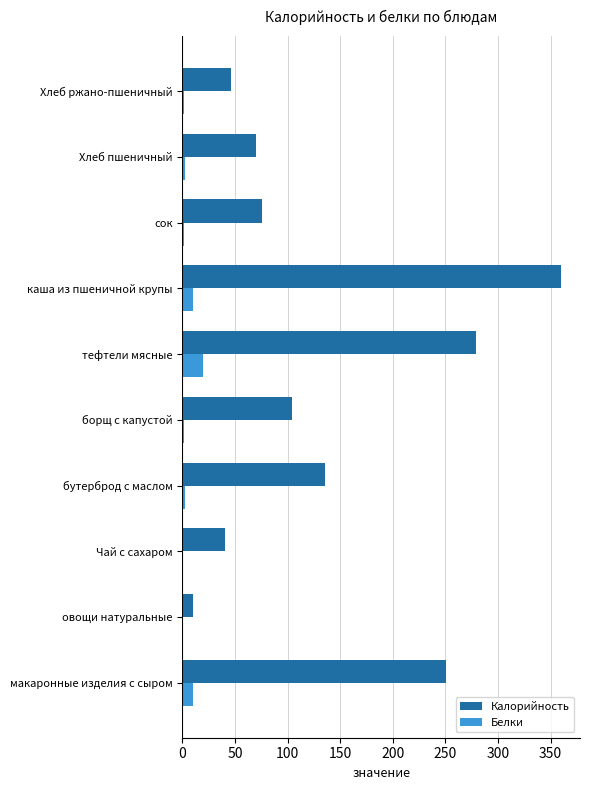

What is the sum of all Белки values?

49.1